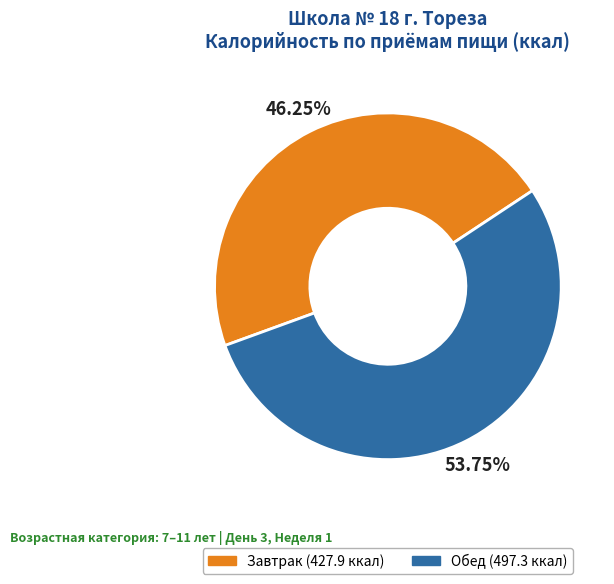

To the nearest percent, what percentage of the pie is Обед?

54%